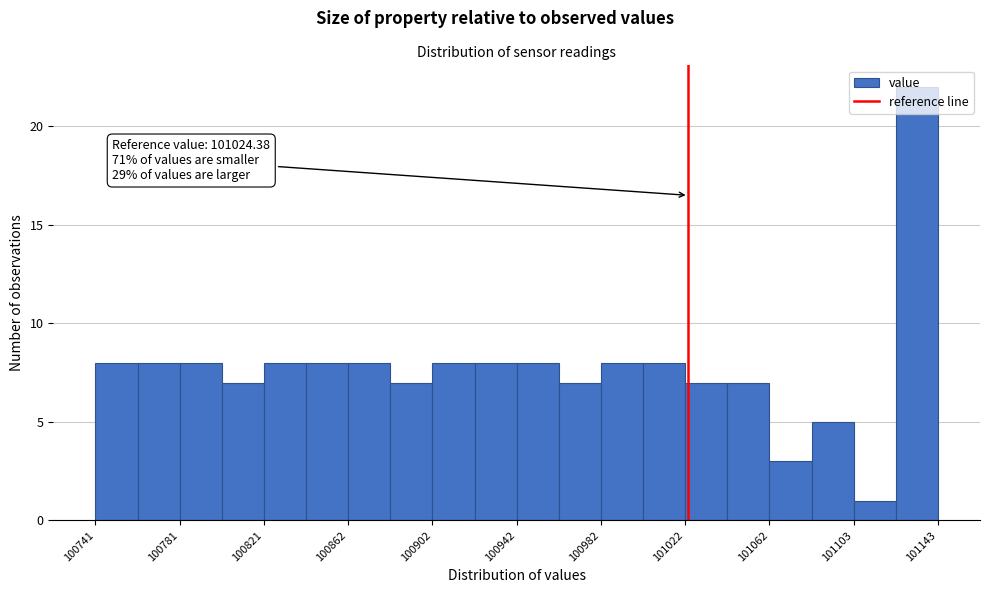

Which range on the x-axis has the tallest bar?

101125 to 101145